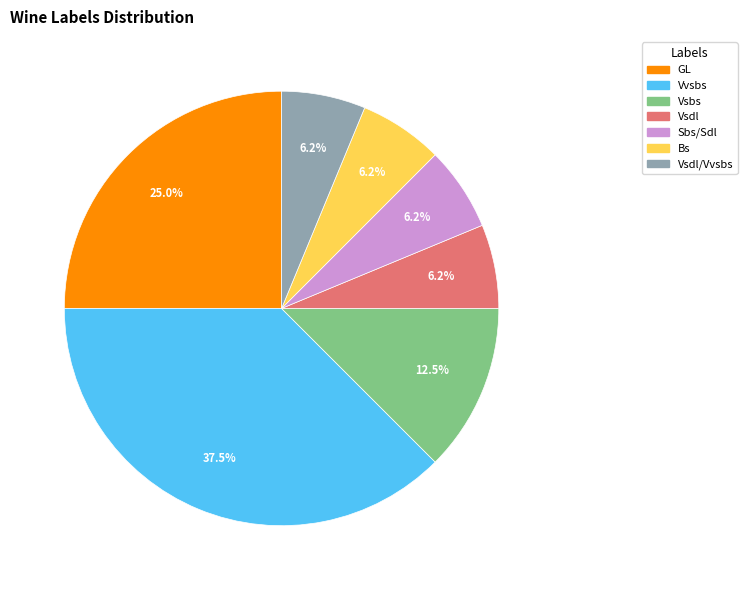

Is there a majority slice in this chart?

No